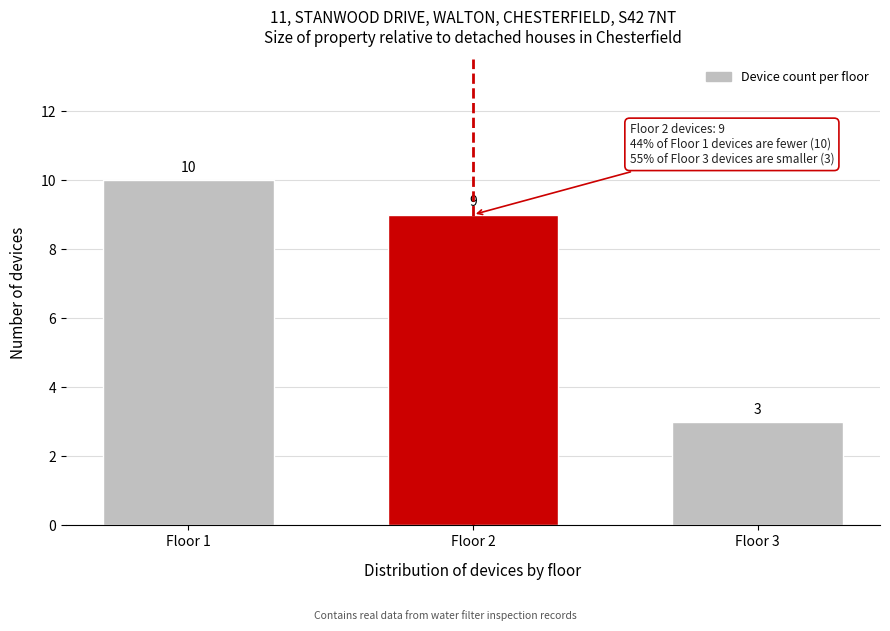

Reading left to right, extract all data points from this chart.

Floor 1=10	Floor 2=9	Floor 3=3